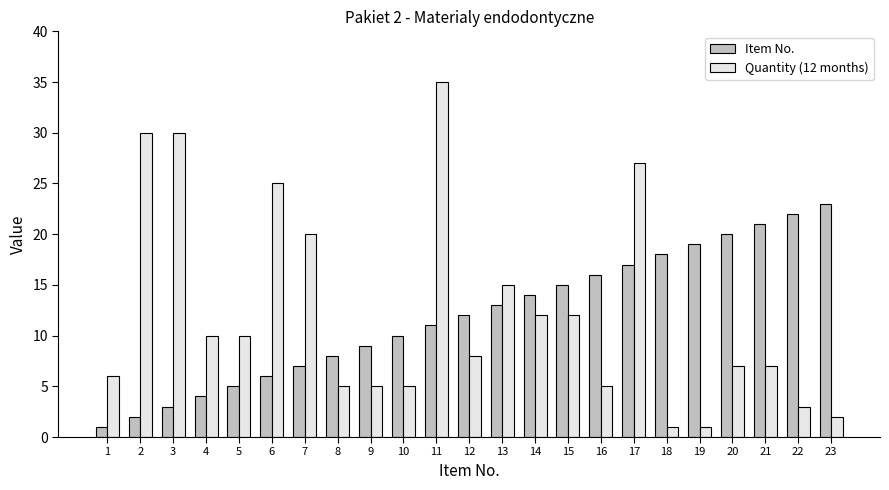

What value does the Quantity (12 months) series have at 14, to the nearest 10?

10